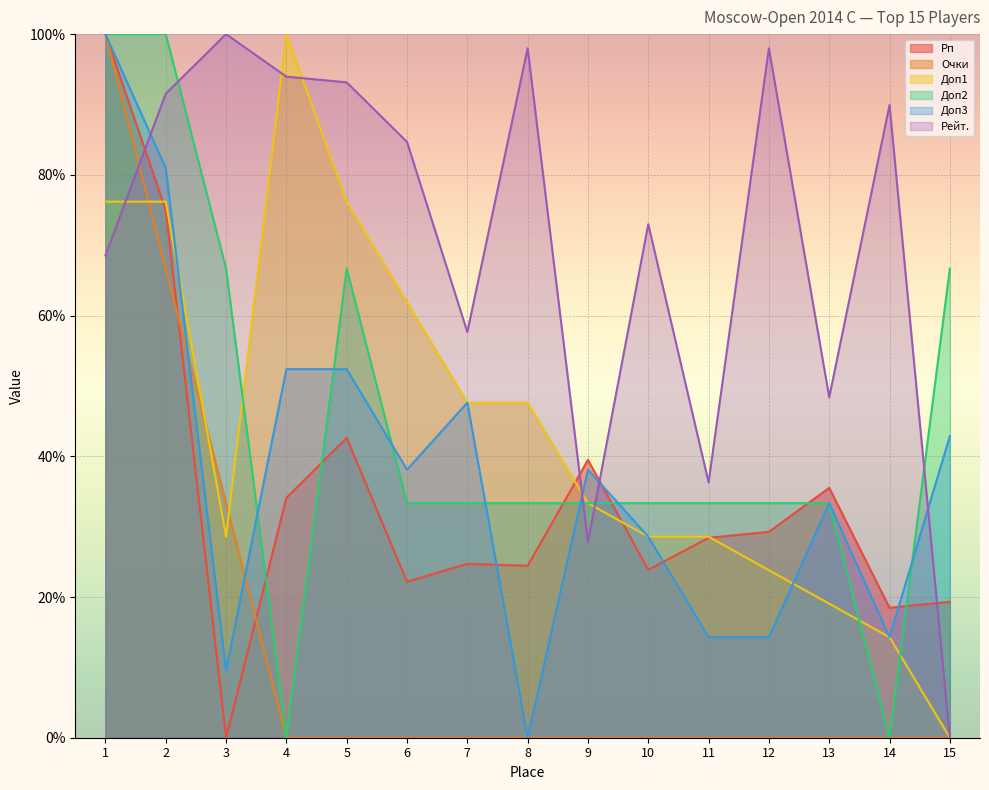

Reading left to right, transcribe all the data shown in this chart.

Рп: 100.0	75.0	0.0	34.1	42.6	22.2	24.7	24.4	39.5	23.9	28.4	29.3	35.5	18.5	19.3
Очки: 100.0	66.7	33.3	0.0	0.0	0.0	0.0	0.0	0.0	0.0	0.0	0.0	0.0	0.0	0.0
Доп1: 76.2	76.2	28.6	100.0	76.2	61.9	47.6	47.6	33.3	28.6	28.6	23.8	19.0	14.3	0.0
Доп2: 100.0	100.0	66.7	0.0	66.7	33.3	33.3	33.3	33.3	33.3	33.3	33.3	33.3	0.0	66.7
Доп3: 100.0	81.0	9.5	52.4	52.4	38.1	47.6	0.0	38.1	28.6	14.3	14.3	33.3	14.3	42.9
Рейт.: 68.5	91.5	100.0	94.0	93.1	84.7	57.7	98.0	27.8	73.0	36.3	98.0	48.4	89.9	0.0